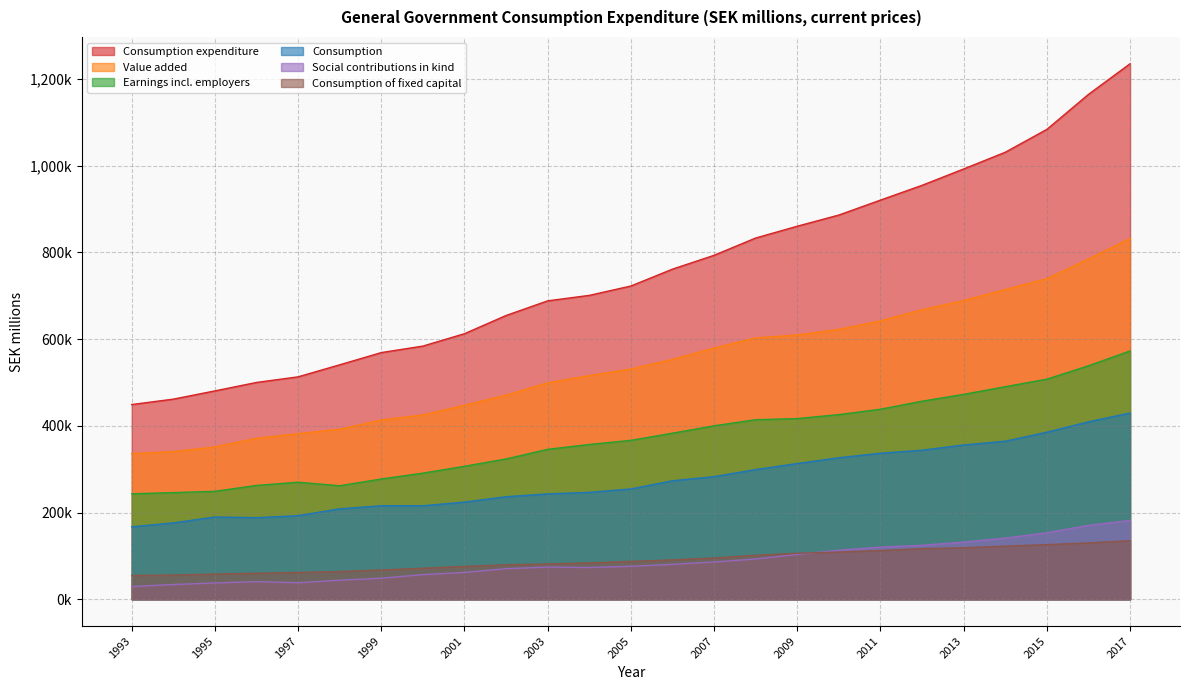

How many data points in Consumption are above 254548?

12